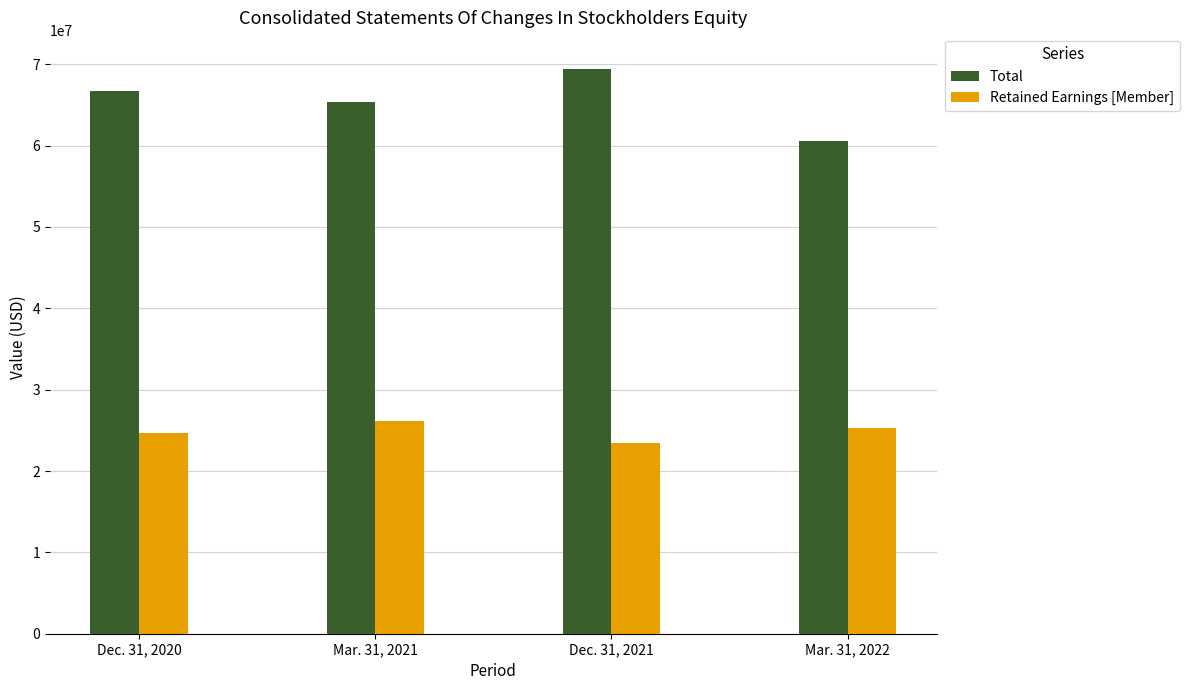

What is the difference between the Retained Earnings [Member] values at Dec. 31, 2020 and Mar. 31, 2022?

582000